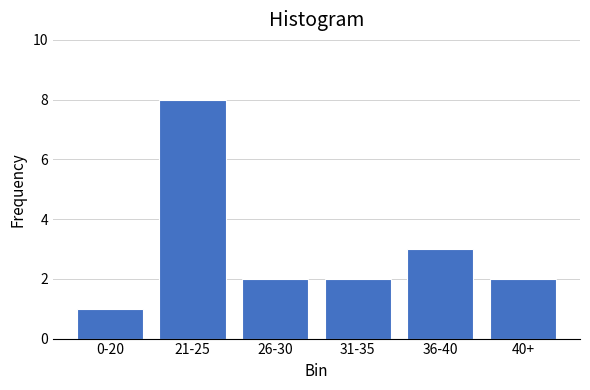

Reading left to right, what are all the values shown in this chart?

1	8	2	2	3	2